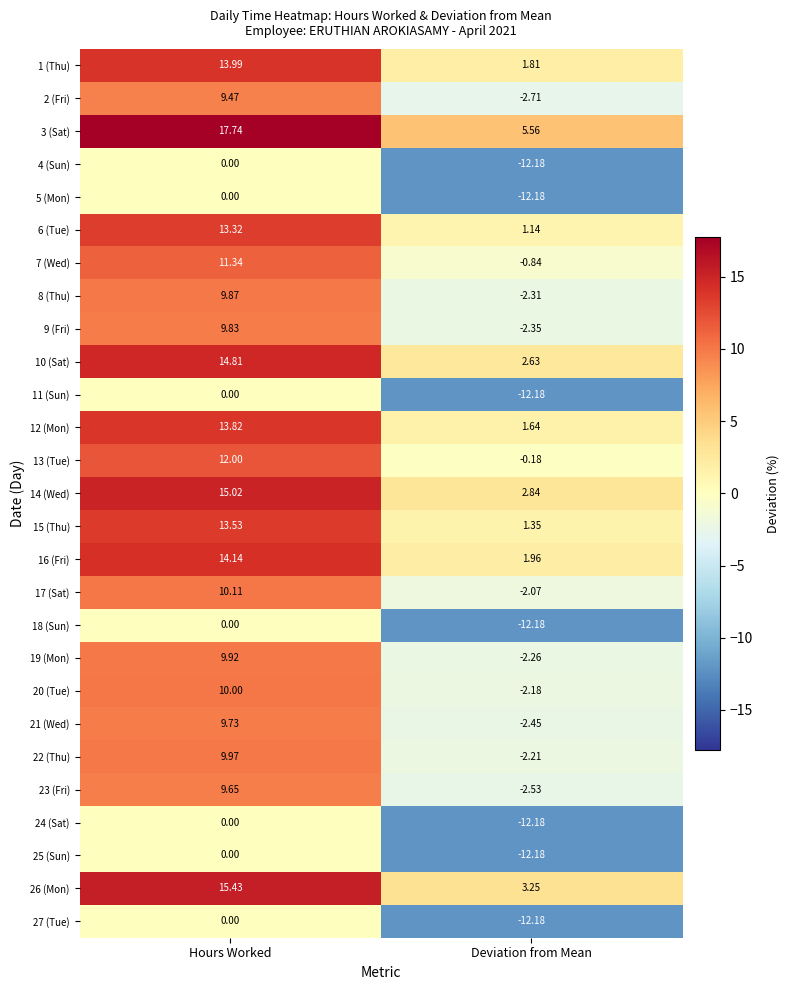

Where does the 9 (Fri) series first go above 9?

Hours Worked